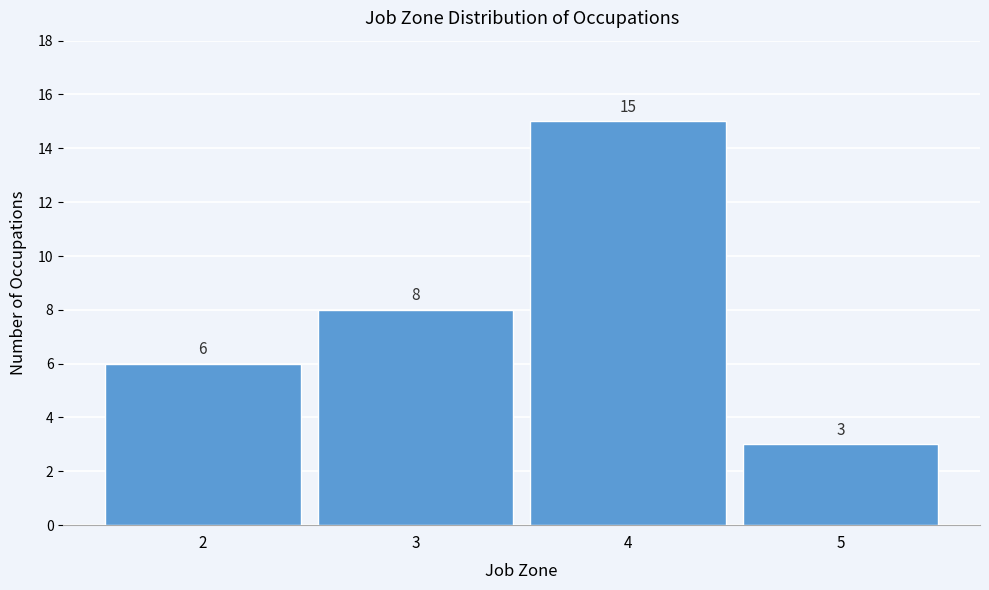

Reading left to right, list all the values displayed in this chart.

2=6	3=8	4=15	5=3